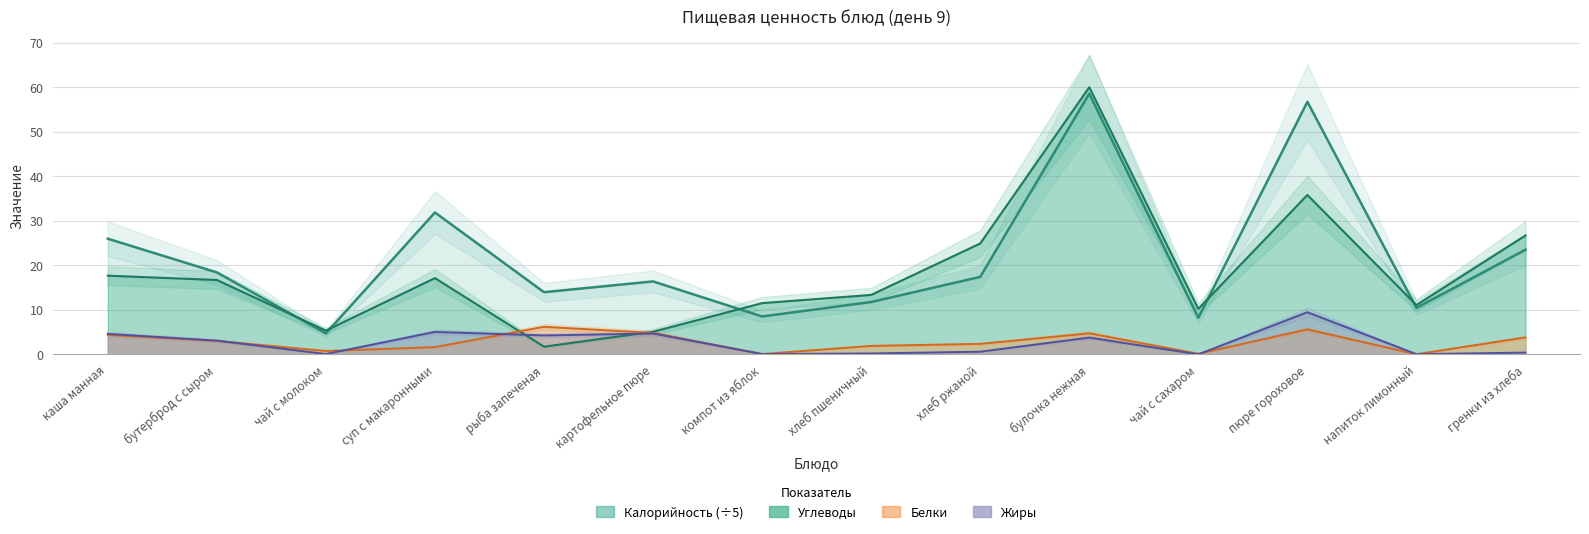

Which has a higher value, хлеб ржаной or компот из яблок?

хлеб ржаной